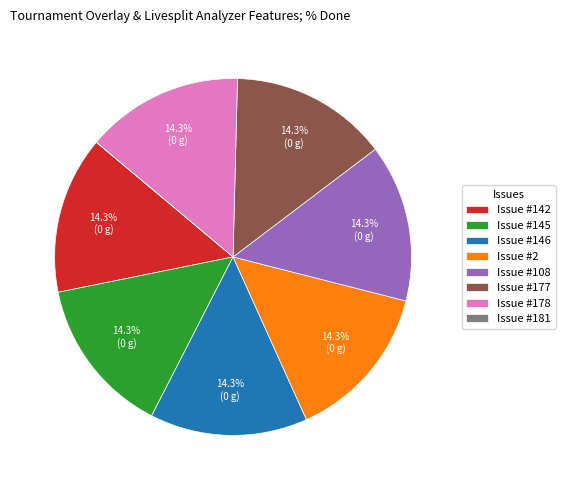

How much of the chart is everything except Issue #2?

85.7%